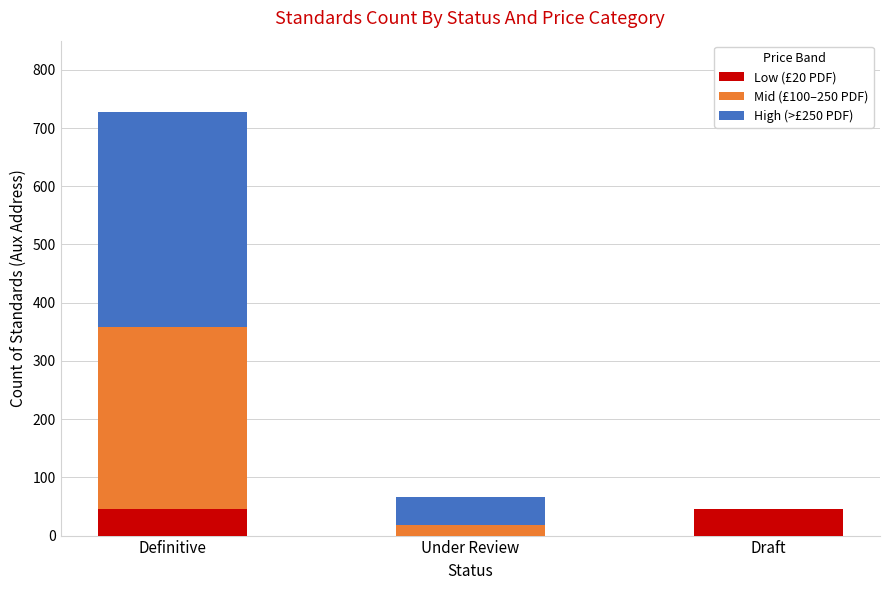

Are the bars grouped side by side (vs. stacked)?

No